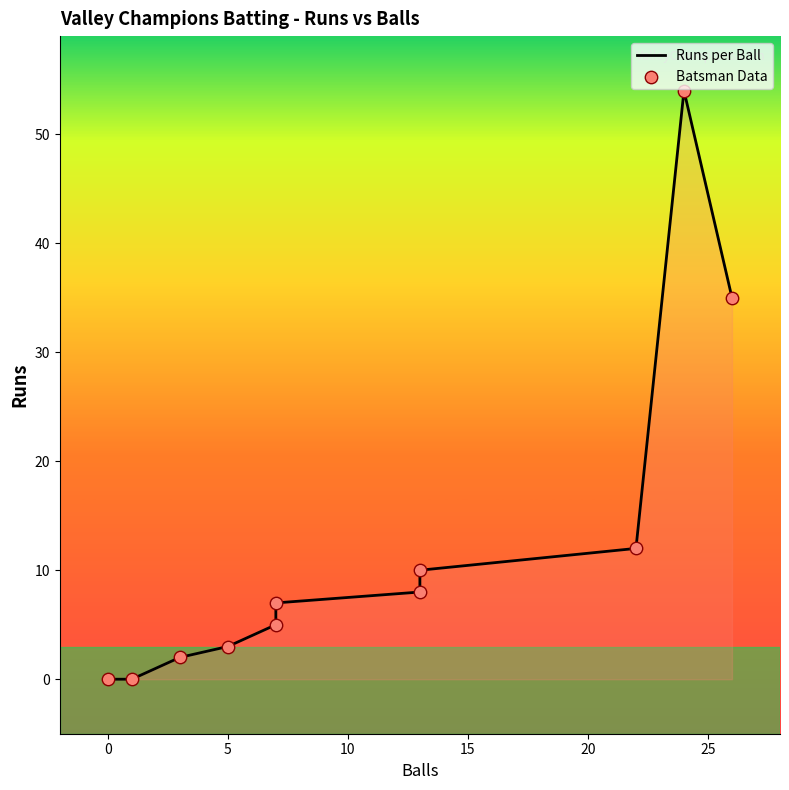

Which series contains the lowest Y value?

Runs per Ball